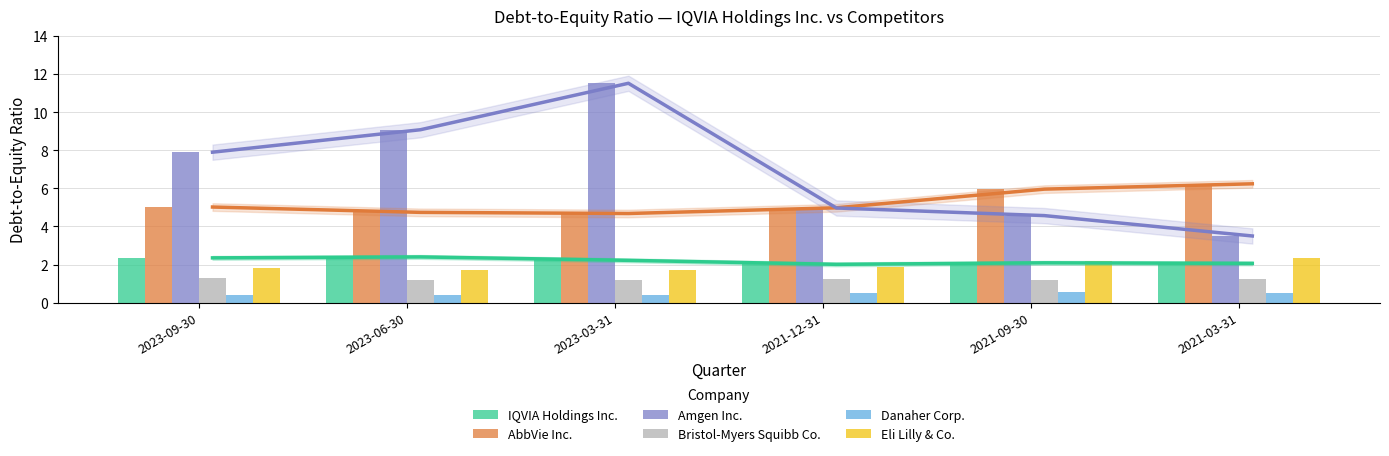

The Danaher Corp. series shows 0.2 at 2023-09-30. True or false?

False